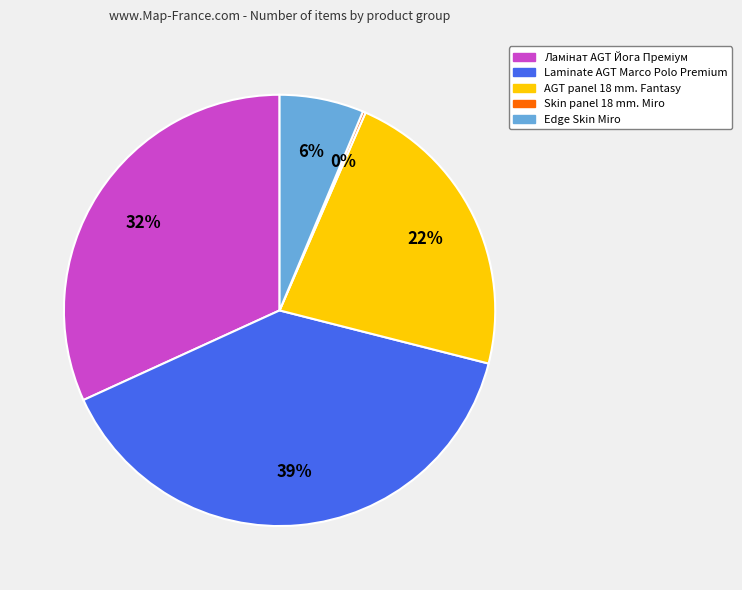

To the nearest percent, what is the average slice percentage?

20%